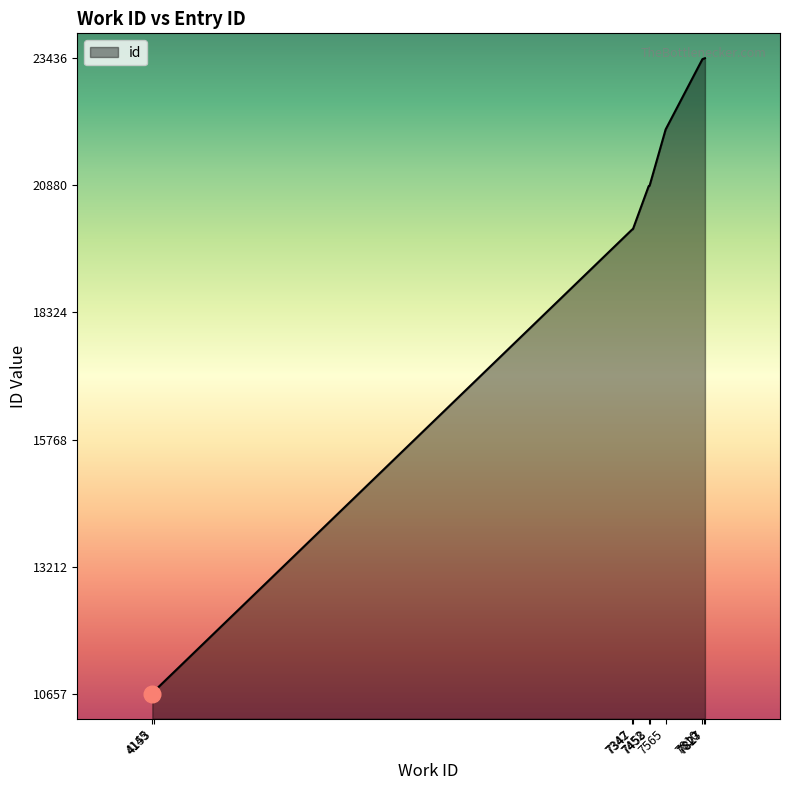

What is the greatest value displayed?

23436